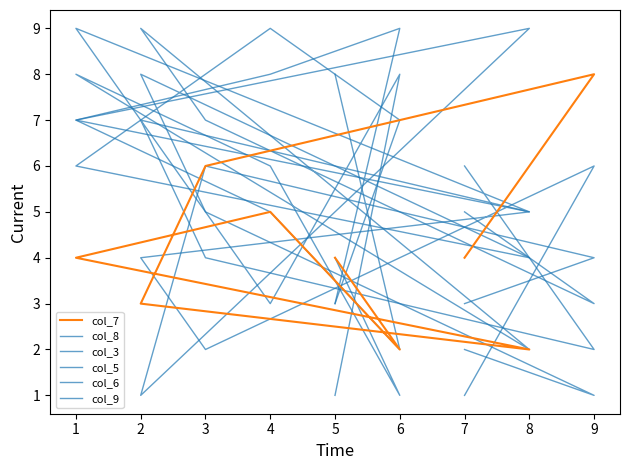

What are all the series names shown in the legend?

col_7, col_8, col_3, col_5, col_6, col_9